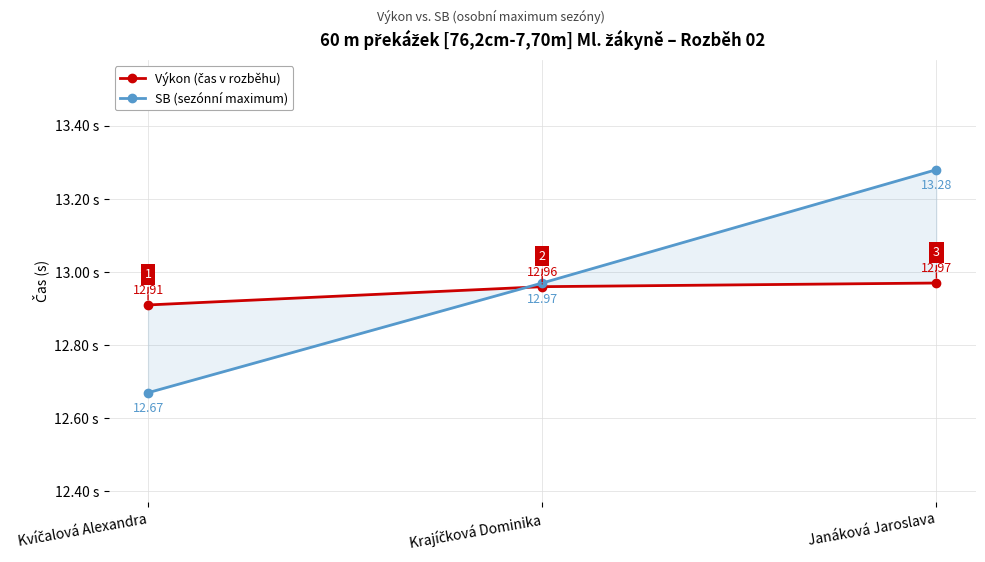

Rank the series at Kvíčalová Alexandra from lowest to highest value.

SB (sezónní maximum), Výkon (čas v rozběhu)